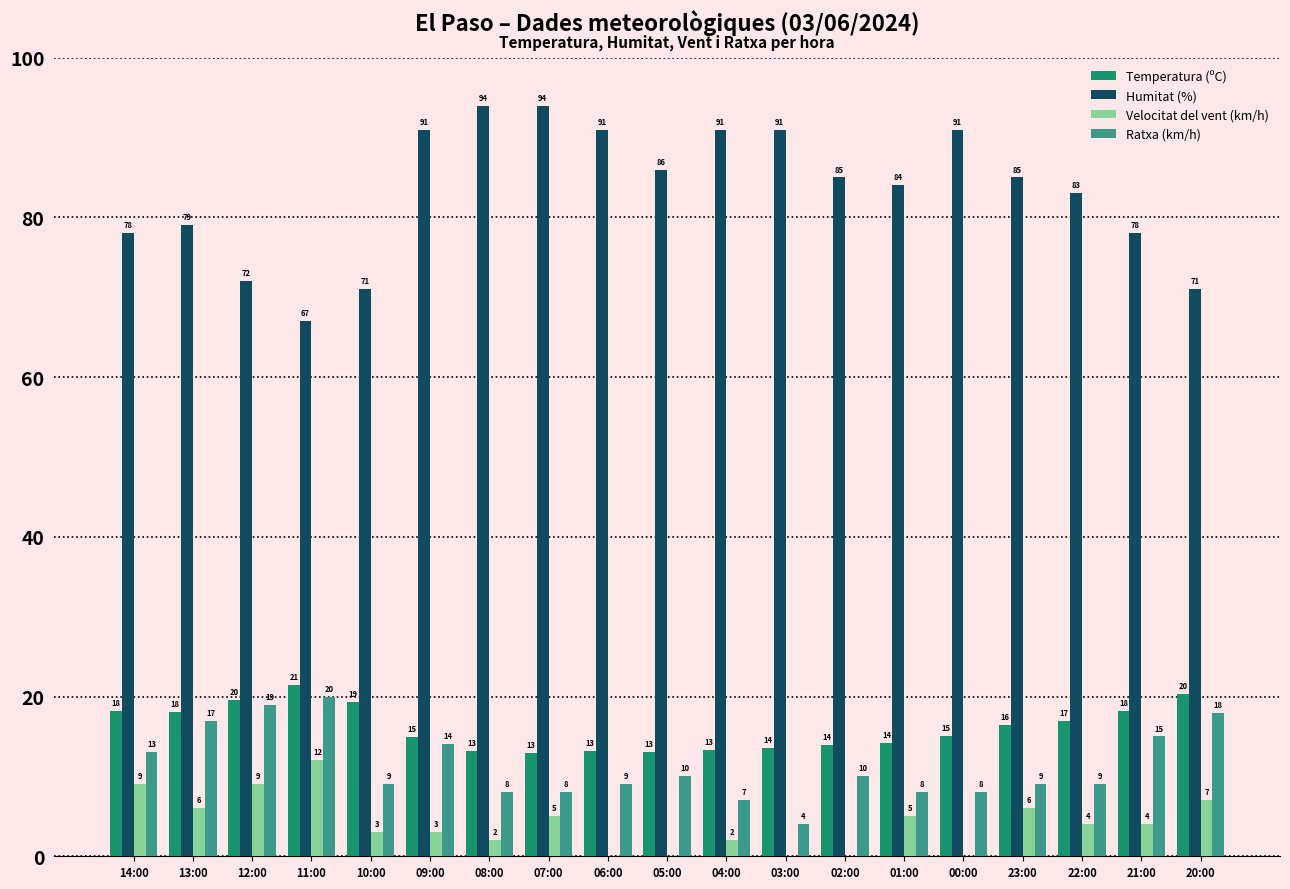

At which category is the sum across all series the highest?

09:00